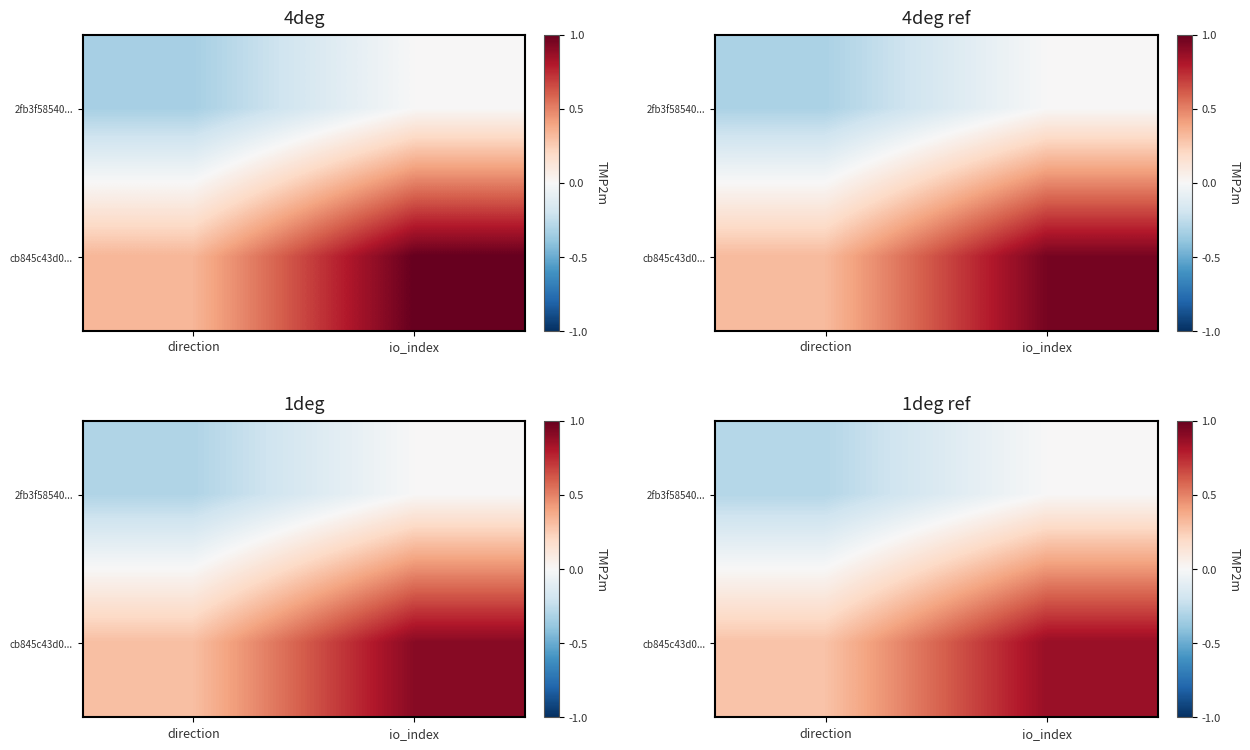

Where is cb845c43d0... nearest to the value 0?

direction